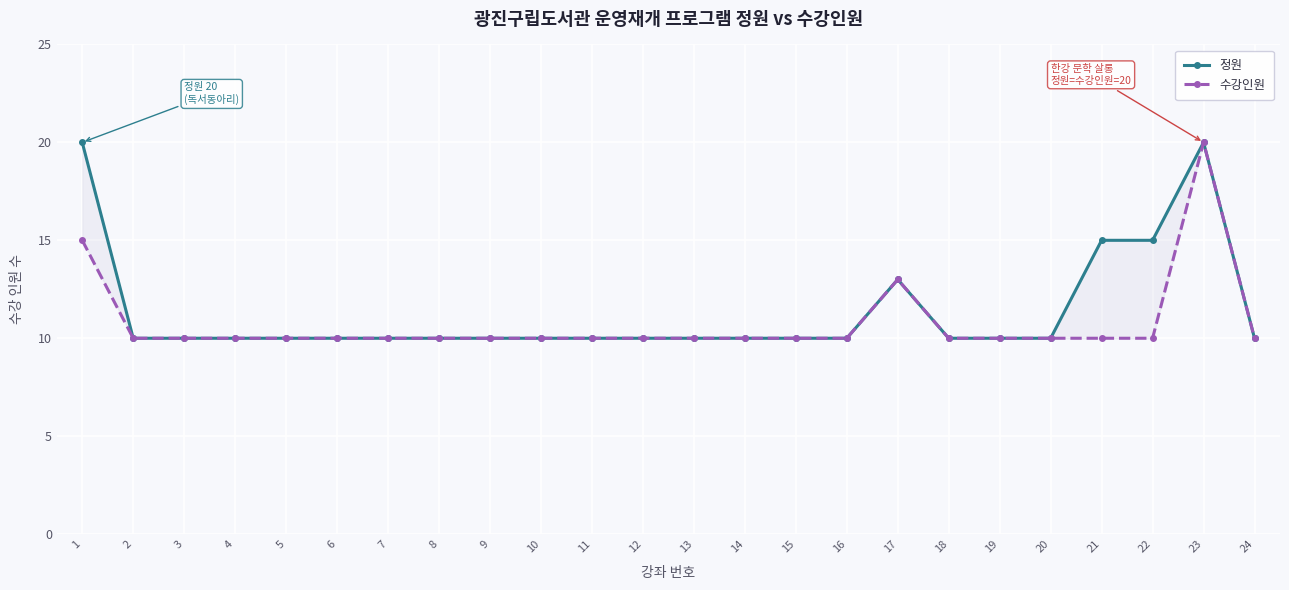

Reading right to left, transcribe all the data shown in this chart.

정원: 24=10	23=20	22=15	21=15	20=10	19=10	18=10	17=13	16=10	15=10	14=10	13=10	12=10	11=10	10=10	9=10	8=10	7=10	6=10	5=10	4=10	3=10	2=10	1=20
수강인원: 24=10	23=20	22=10	21=10	20=10	19=10	18=10	17=13	16=10	15=10	14=10	13=10	12=10	11=10	10=10	9=10	8=10	7=10	6=10	5=10	4=10	3=10	2=10	1=15